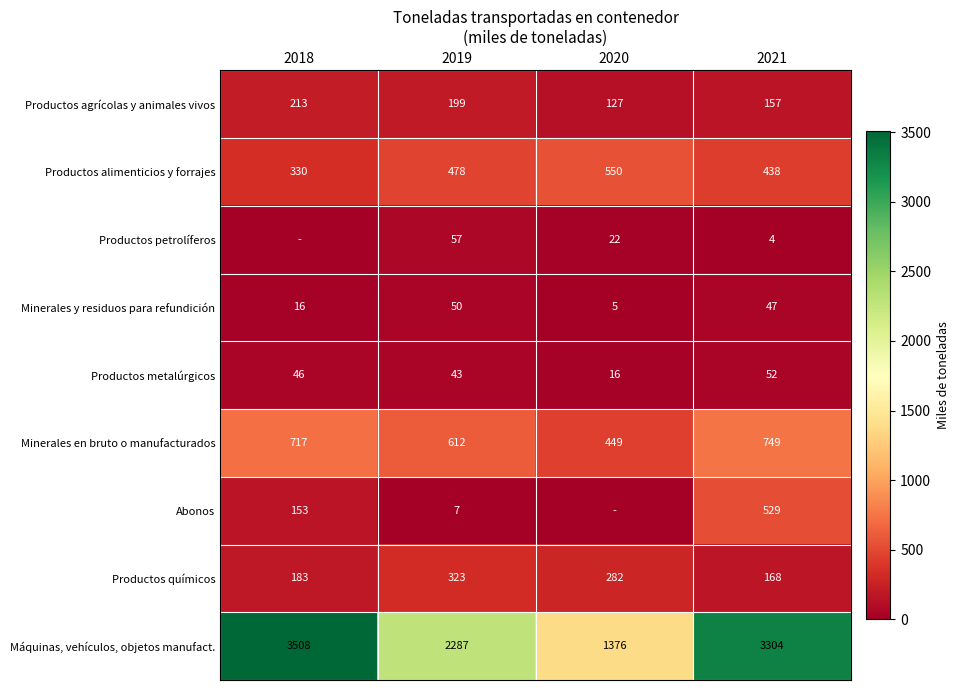

At which label is Minerales en bruto o manufacturados closest to 599?

2019